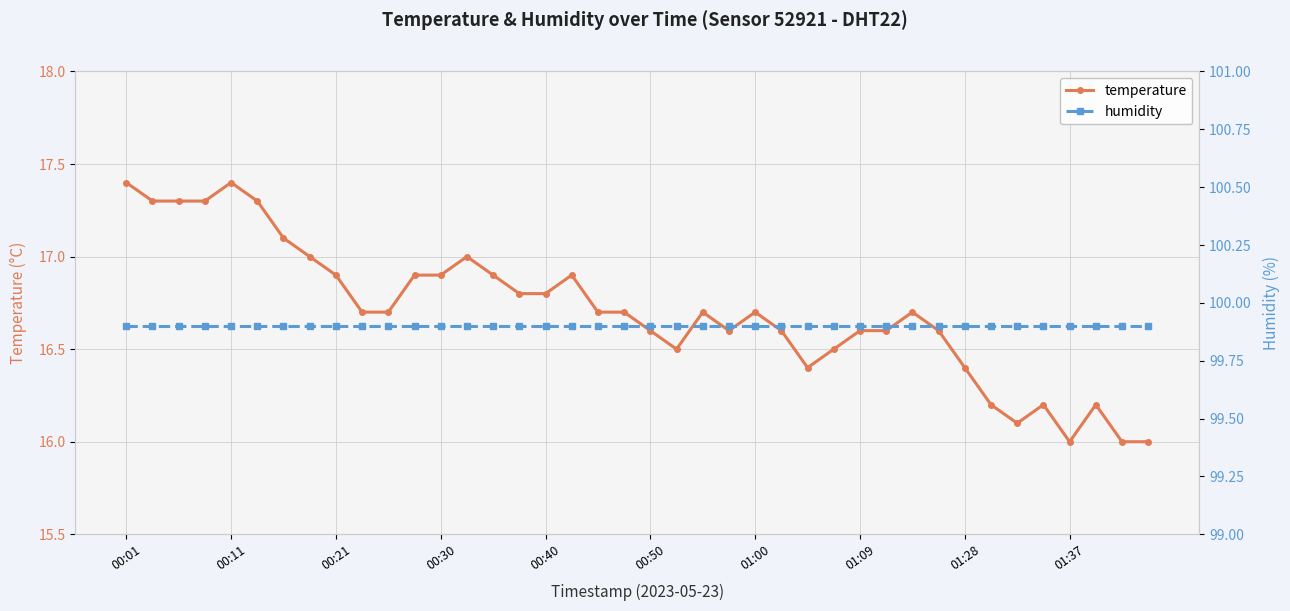

True or false: temperature has a value of 16.0 at 01:37.

True